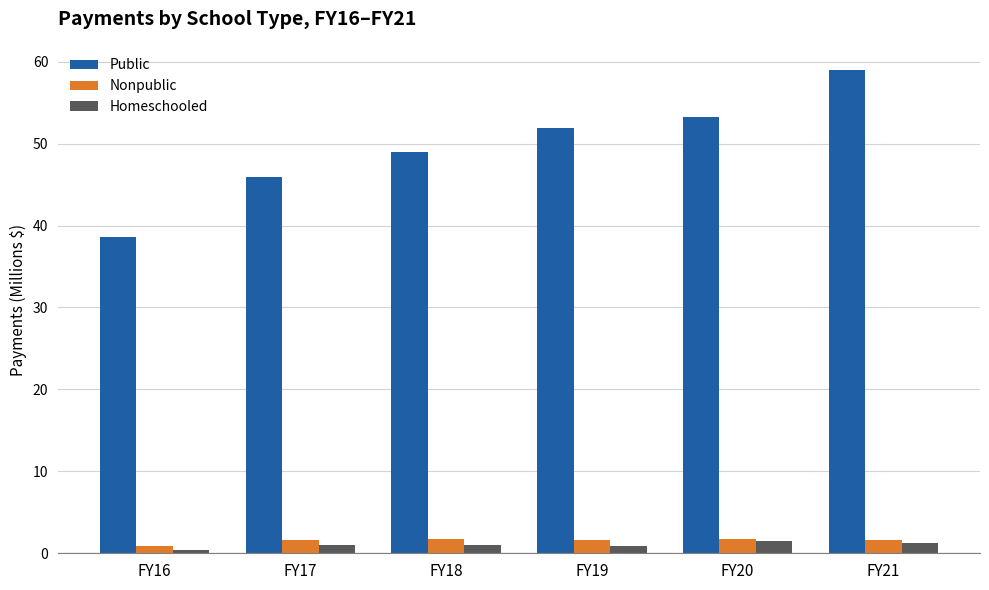

Which series has the widest spread of values?

Public